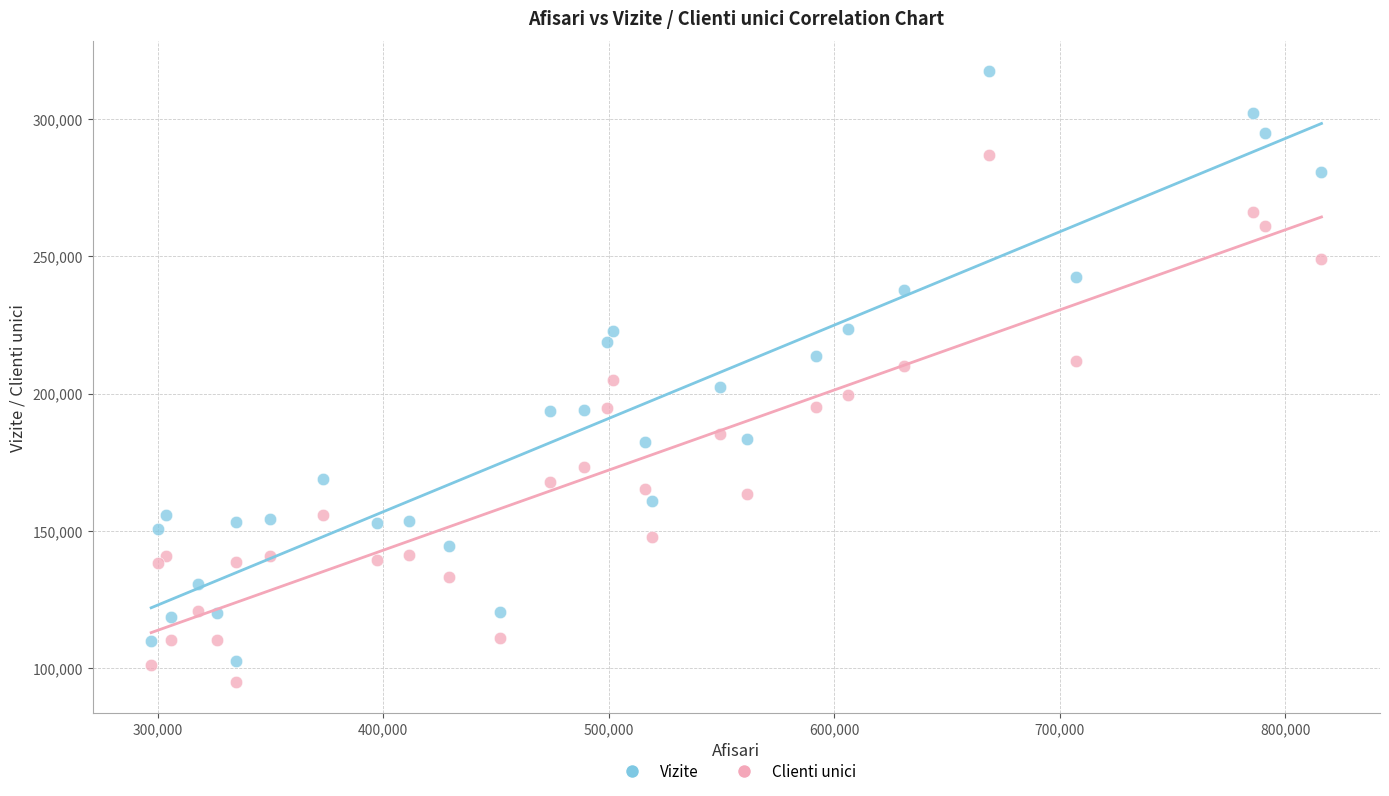

Which series contains the highest Y value?

Vizite